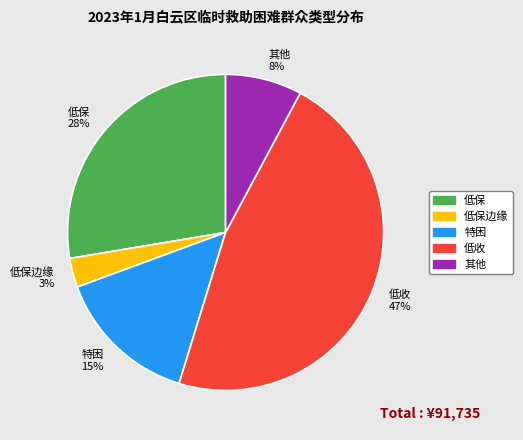

Combined, do 特困 15% and 低保边缘 3% account for over 50%?

No